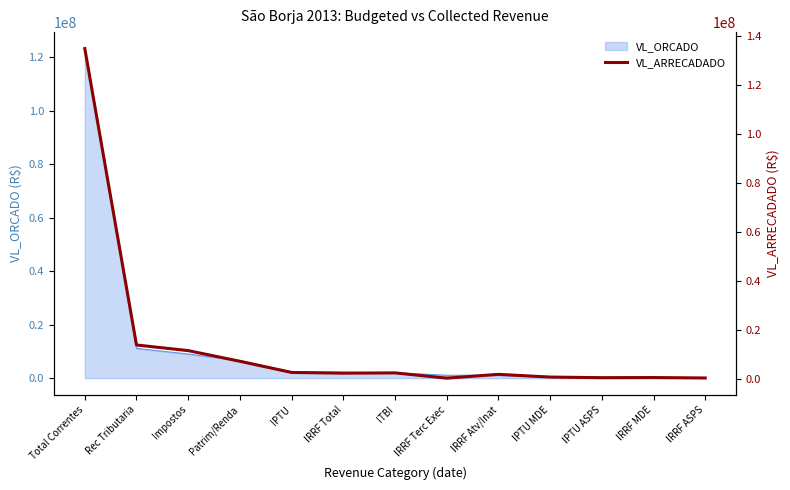

What is the sum of all values?

177639105.2